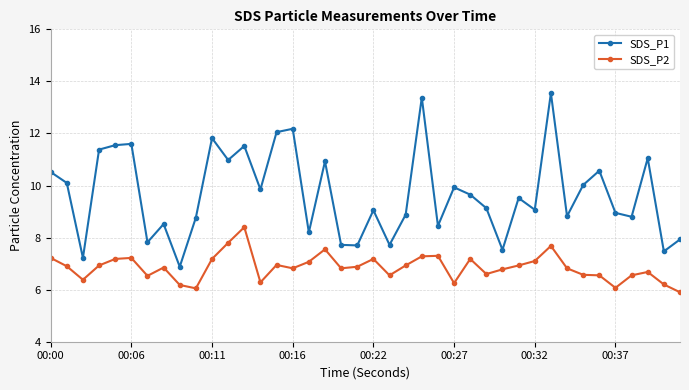

What is the maximum value shown in the chart?

13.6